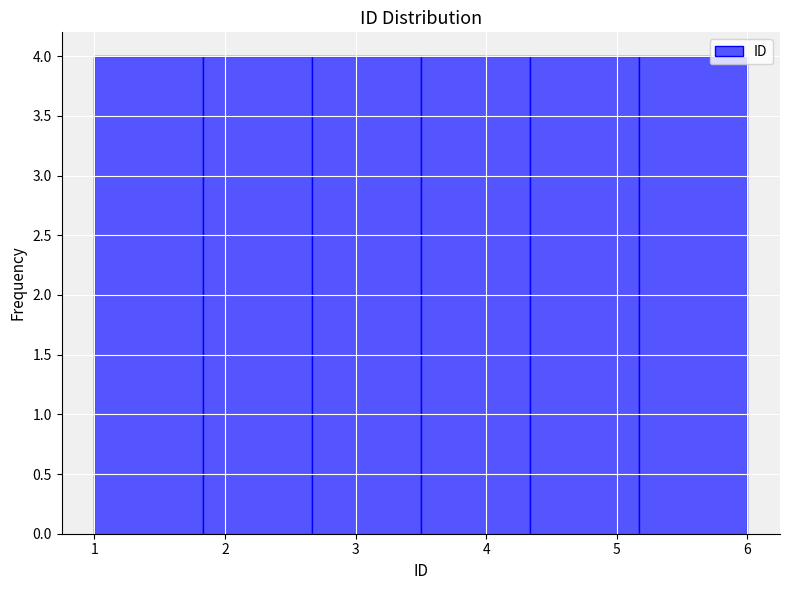

Reading left to right, transcribe this chart: for each bar, give the range it covers on the x-axis and its height. Neither the bar edges nor the heights are printed on the chart, so give them approximately, as read against the axes.

1.0 to 1.8: 4
1.8 to 2.7: 4
2.7 to 3.5: 4
3.5 to 4.3: 4
4.3 to 5.2: 4
5.2 to 6.0: 4